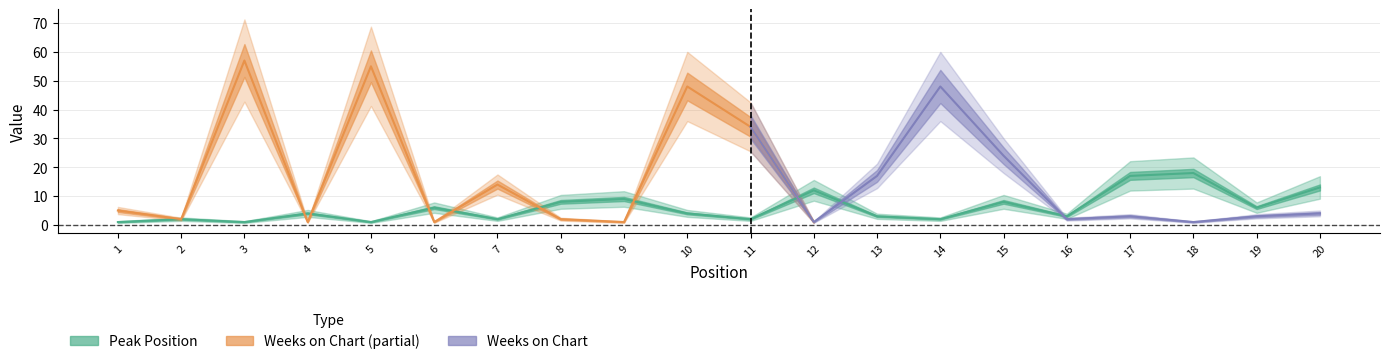

What is the ratio of the value at 10 to the value at 4?

1.0